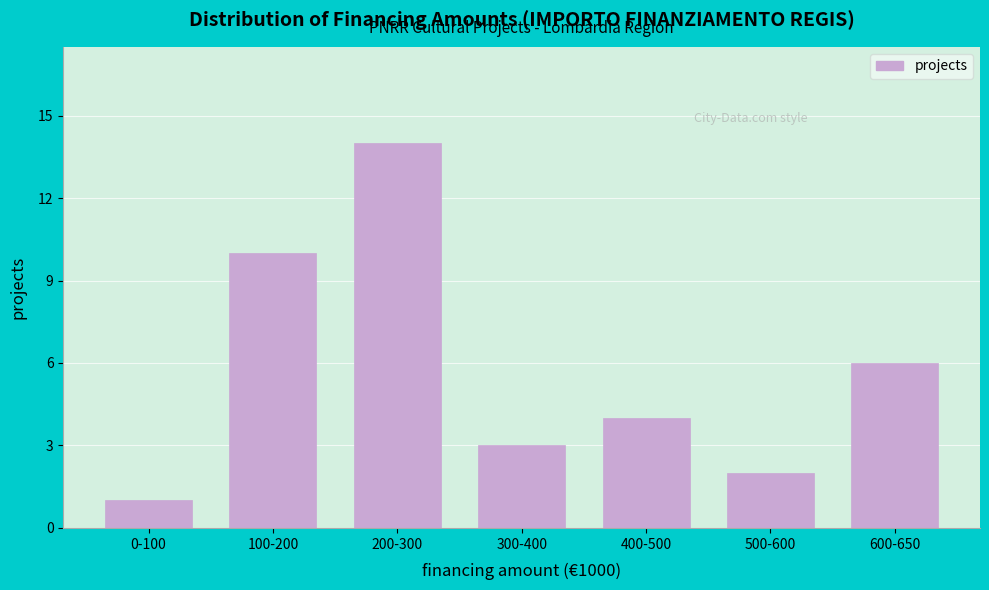

Reading left to right, list all the values displayed in this chart.

0-100=1	100-200=10	200-300=14	300-400=3	400-500=4	500-600=2	600-650=6